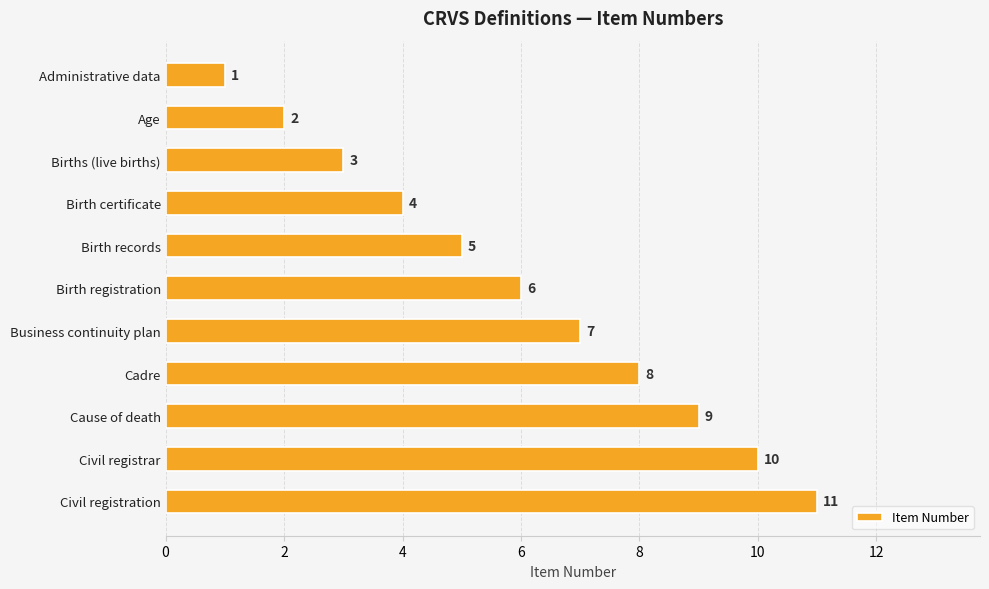

What is the maximum value shown in the chart?

11